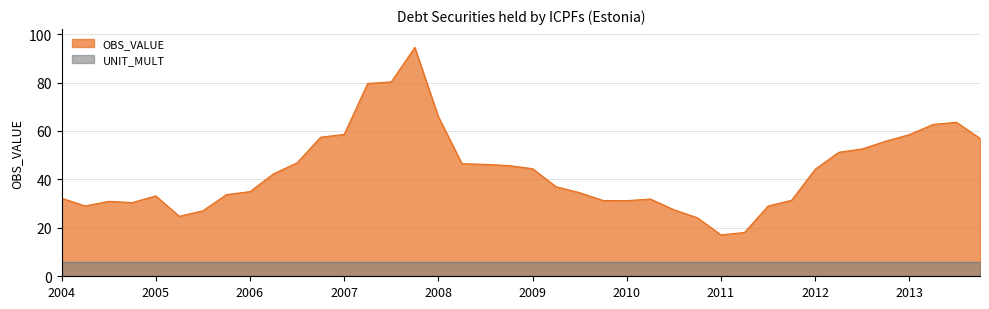

Reading left to right, transcribe all the data shown in this chart.

32.3	29.0	30.9	30.4	33.2	24.8	27.1	33.7	35.0	42.3	46.8	57.4	58.6	79.6	80.3	94.5	65.9	46.5	46.2	45.7	44.4	37.0	34.5	31.3	31.2	31.9	27.5	24.2	17.1	18.1	29.0	31.4	44.2	51.2	52.6	55.8	58.5	62.7	63.6	57.0